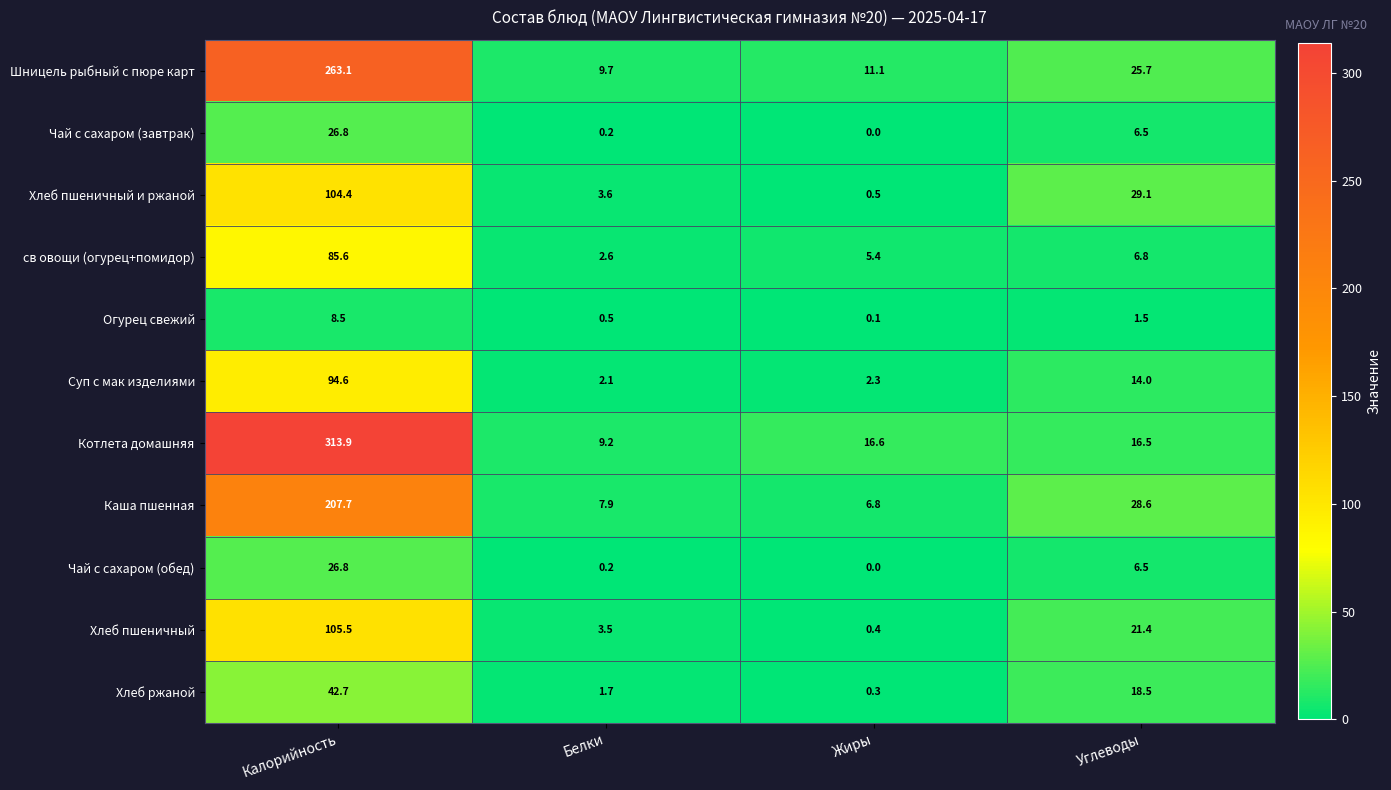

Which series changed the most between Белки and Углеводы?

Хлеб пшеничный и ржаной